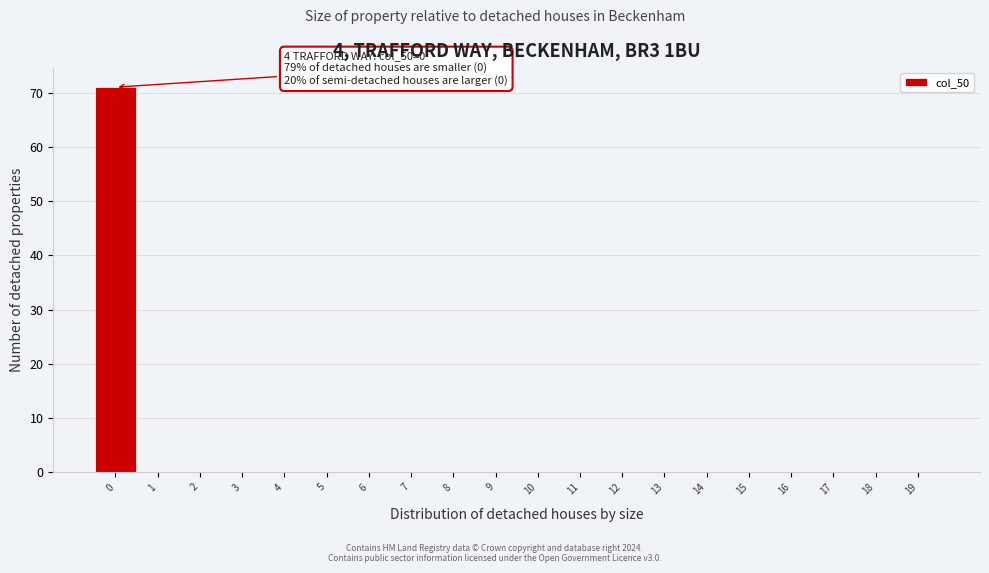

Which range on the x-axis has the tallest bar?

-0.5 to 0.5